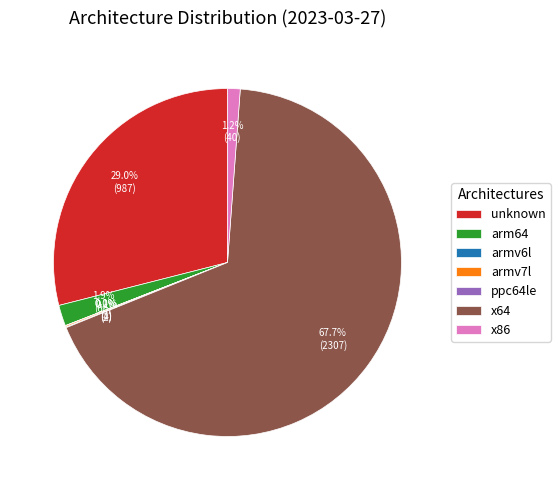

Is there any slice that represents more than half of the pie?

Yes